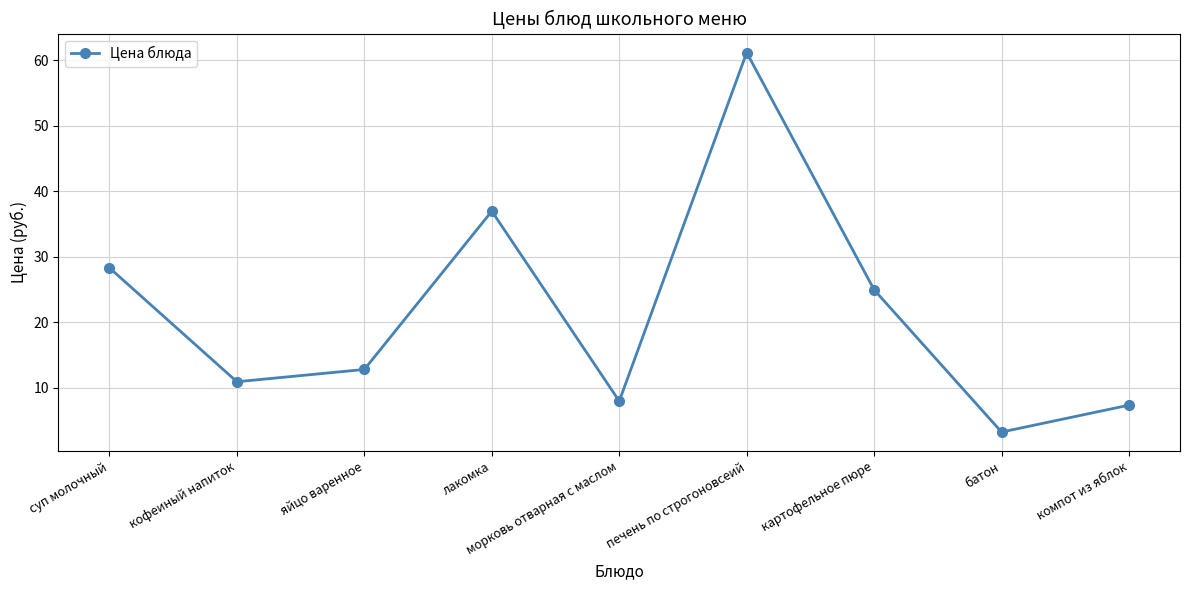

True or false: the data shows 3.2 at батон.

True